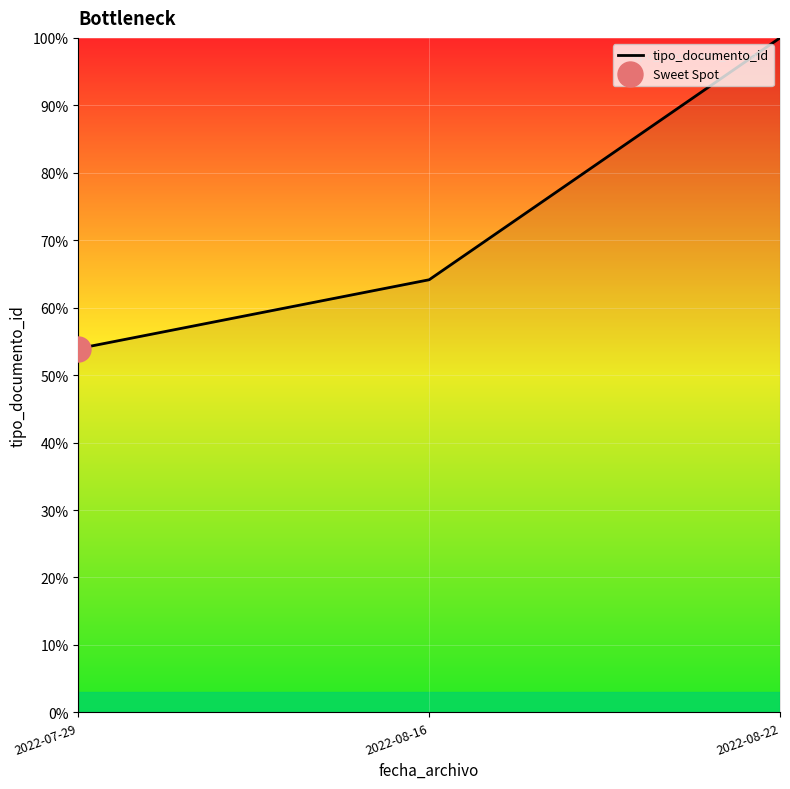

Count the number of values greater than 64.

2